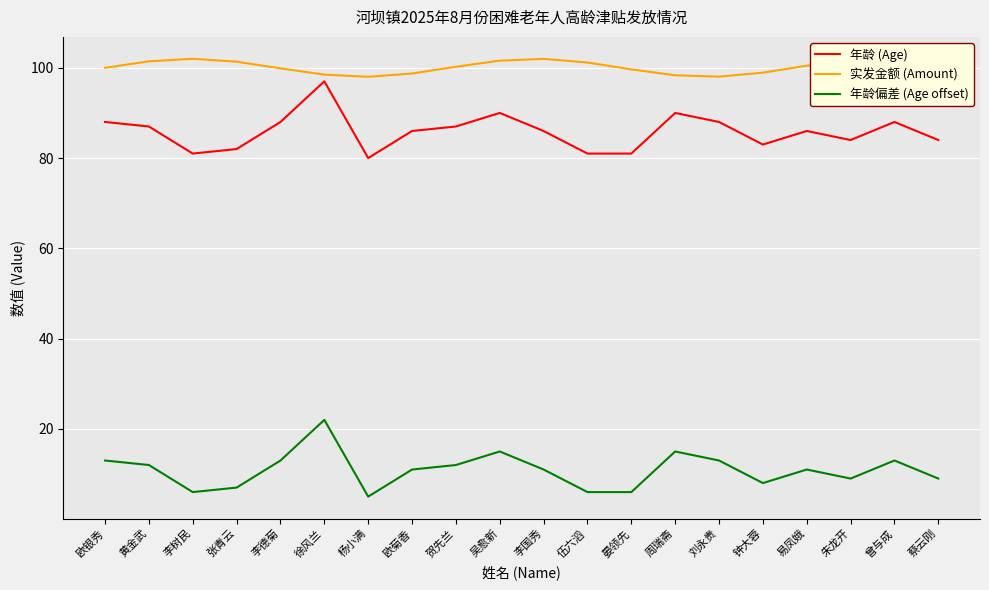

What position from the left is 李国秀?

11